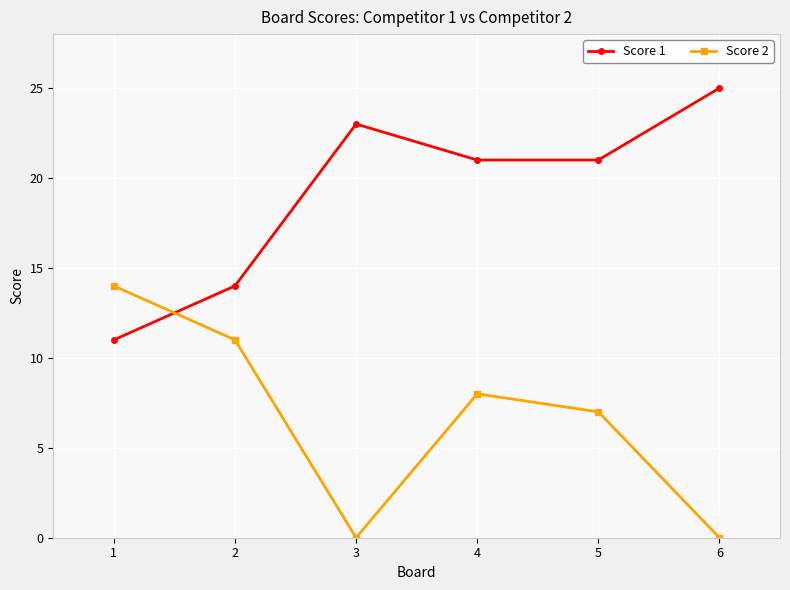

True or false: Score 1 has a value of 14 at 2.

True